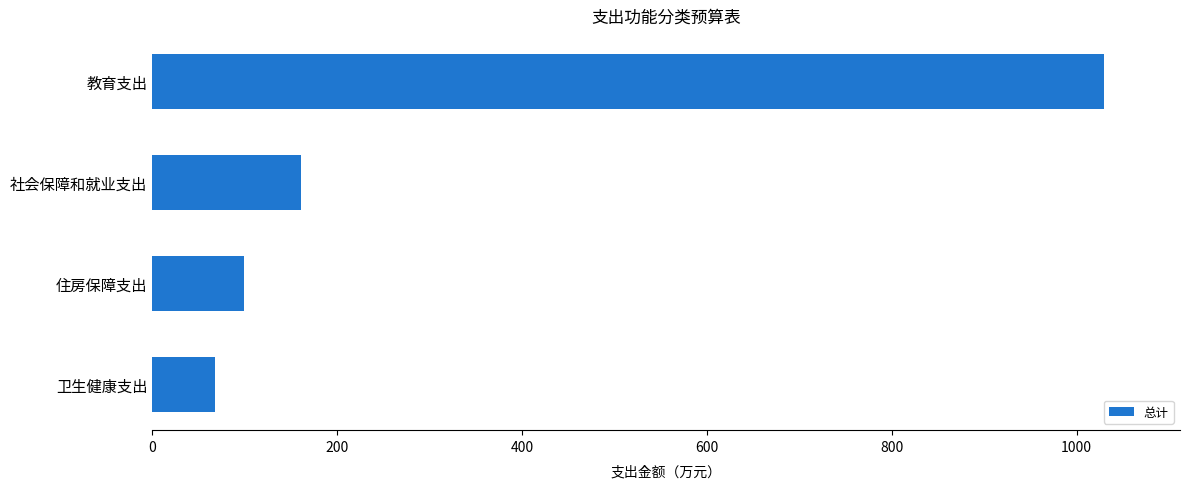

True or false: the data shows 120.7 at 卫生健康支出.

False